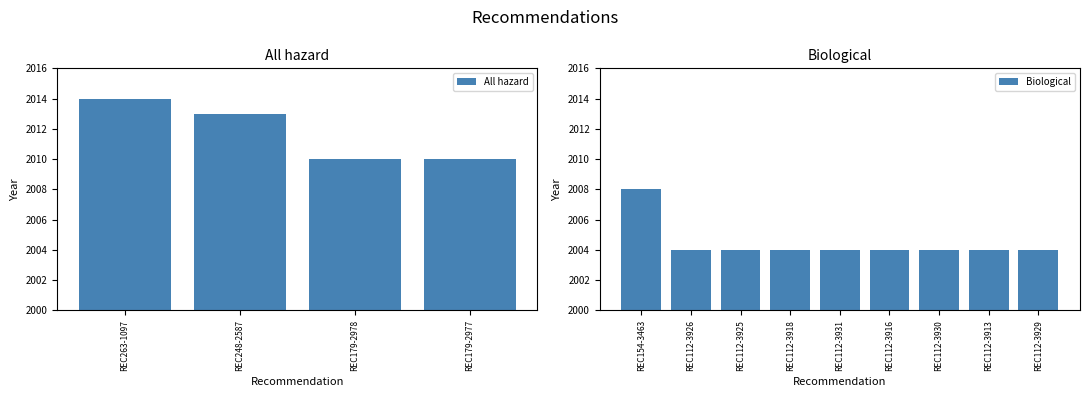

Approximately how many times larger is the value at REC112-3926 compared to REC154-3463?

1.0